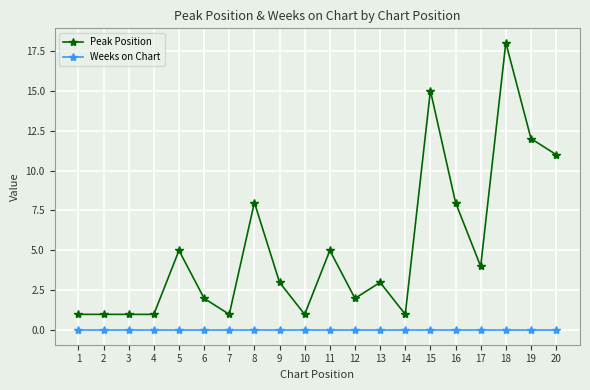

What is the maximum value shown in the chart?

18